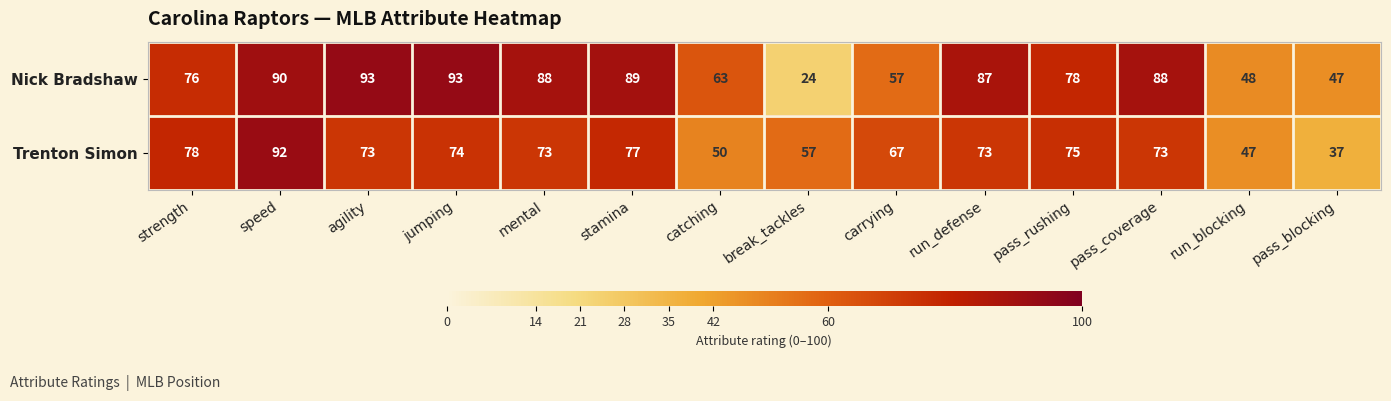

Reading left to right, transcribe all the data shown in this chart.

Nick Bradshaw: strength=76	speed=90	agility=93	jumping=93	mental=88	stamina=89	catching=63	break_tackles=24	carrying=57	run_defense=87	pass_rushing=78	pass_coverage=88	run_blocking=48	pass_blocking=47
Trenton Simon: strength=78	speed=92	agility=73	jumping=74	mental=73	stamina=77	catching=50	break_tackles=57	carrying=67	run_defense=73	pass_rushing=75	pass_coverage=73	run_blocking=47	pass_blocking=37